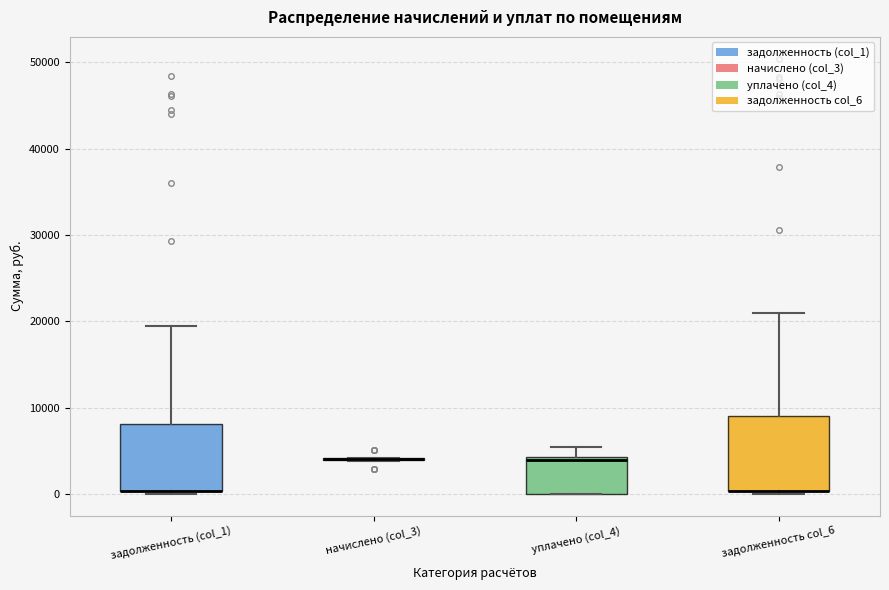

Where does the upper whisker of the box for уплачено (col_4) end on the y-axis? The values are not printed on the chart, so give them approximately, as read against the axis.

5000